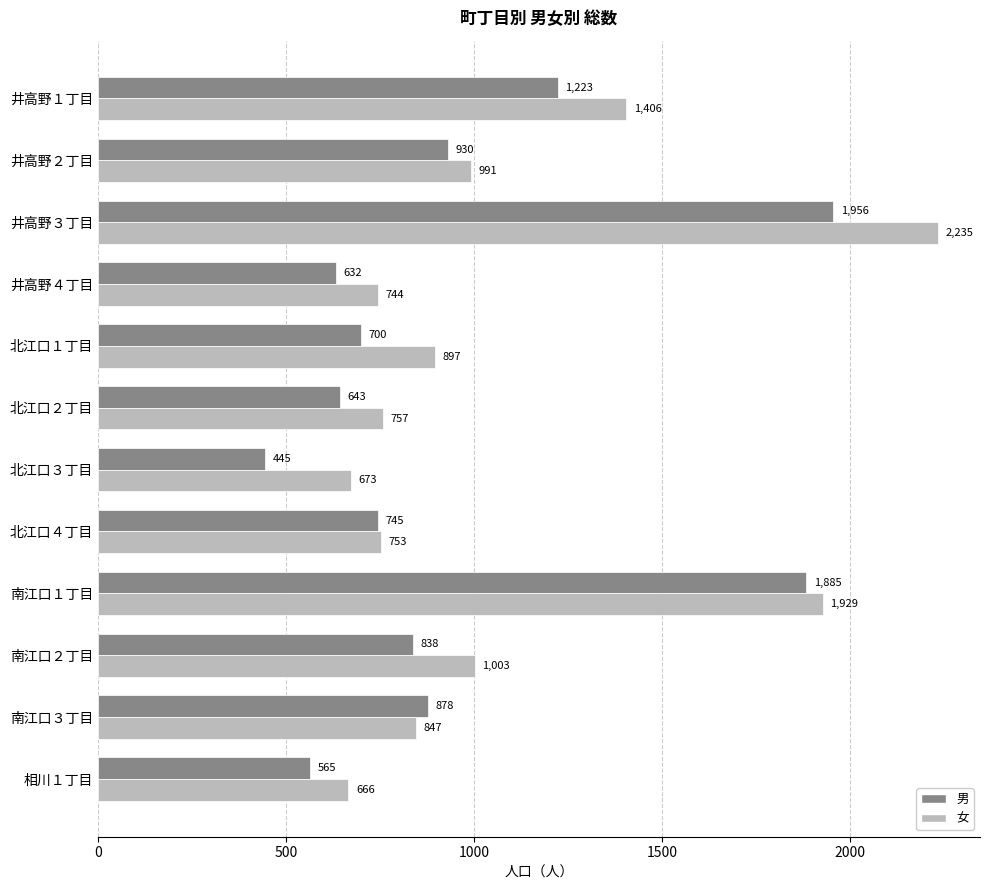

What is the sum of all 女 values?

12901